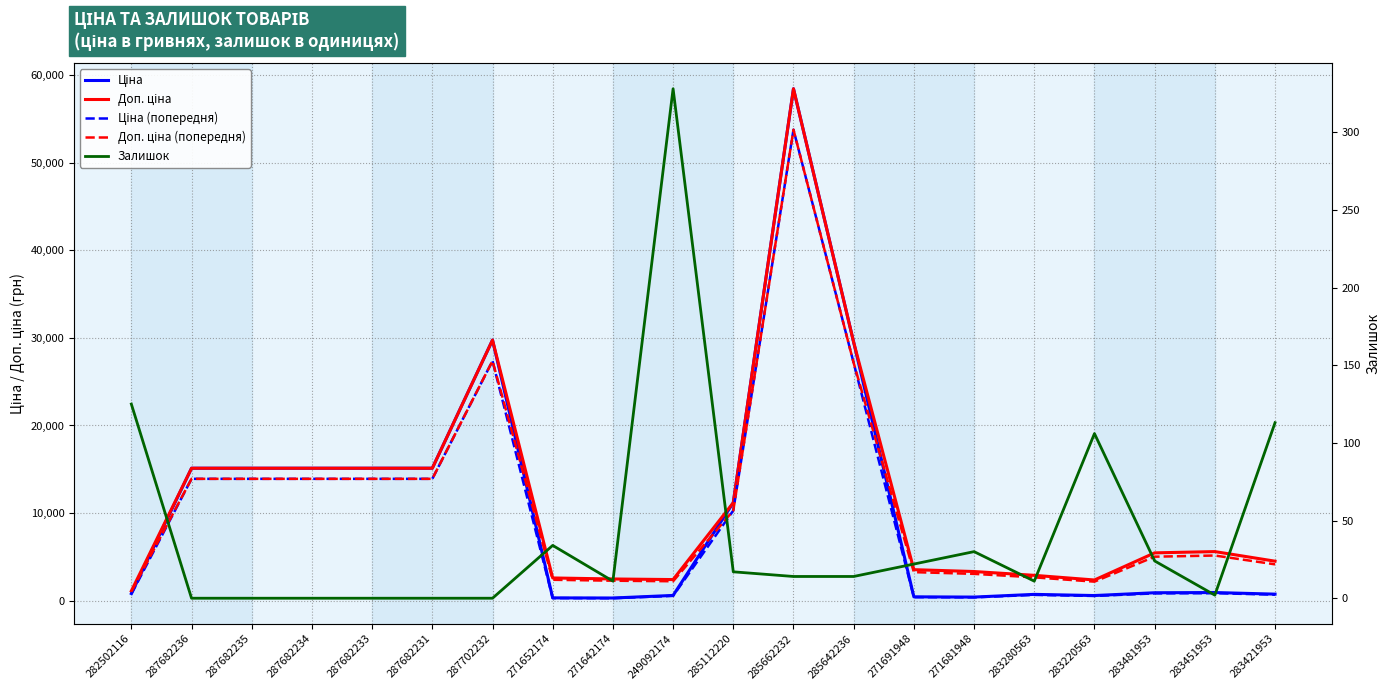

True or false: Доп. ціна (попередня) has more than 1 points higher than both neighbors.

True